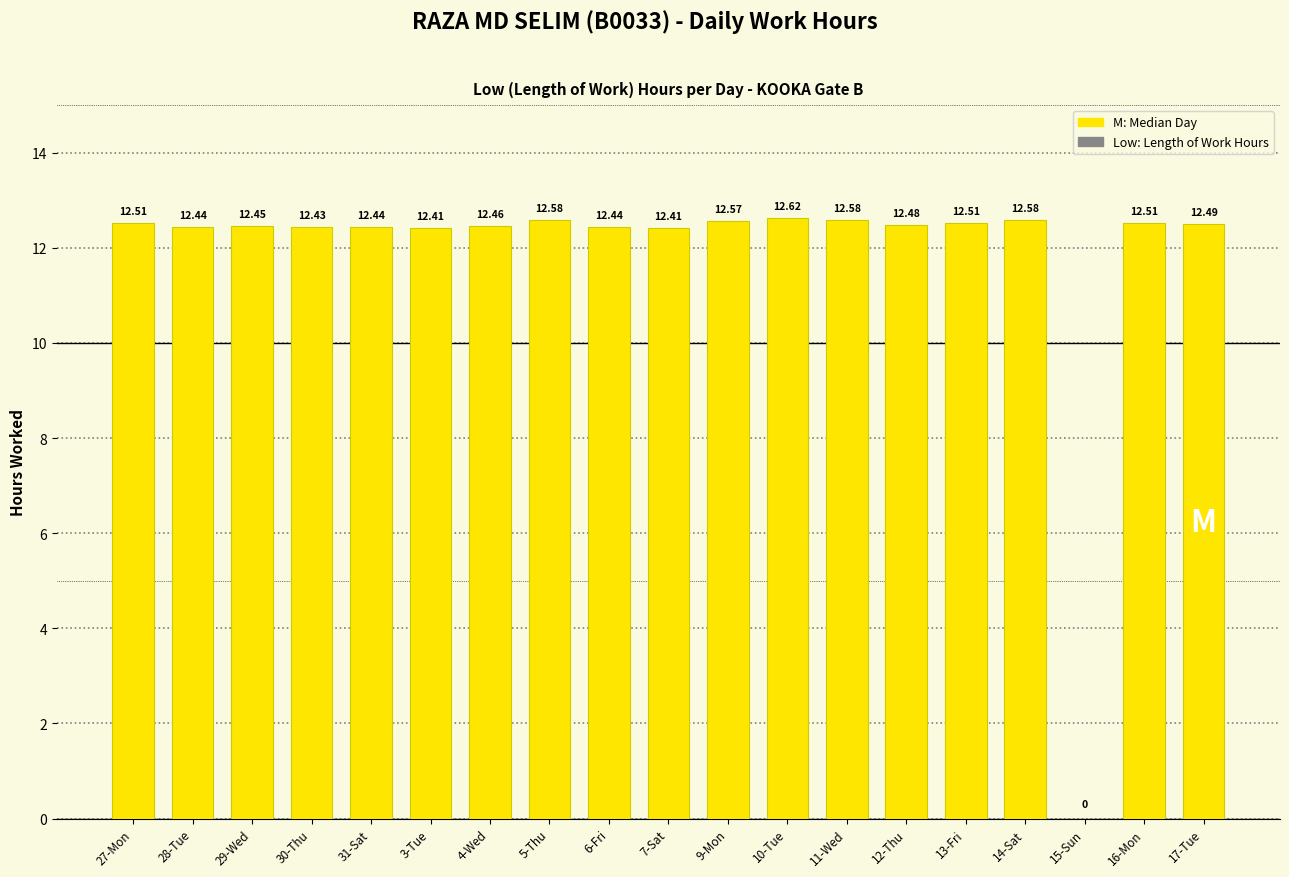

What is the ratio of the value at 7-Sat to the value at 10-Tue?

1.0